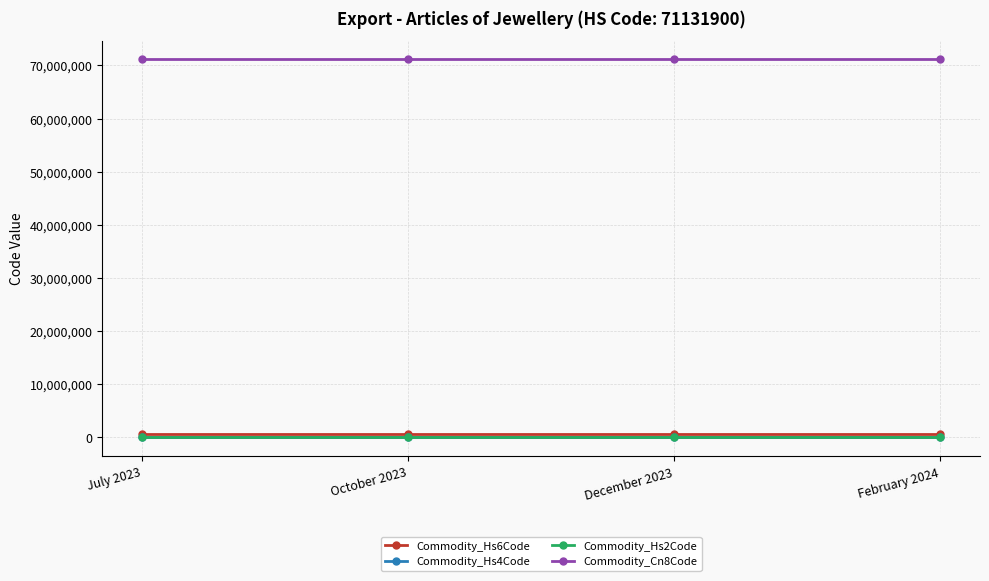

Reading left to right, transcribe all the data shown in this chart.

Commodity_Hs6Code: 711319	711319	711319	711319
Commodity_Hs4Code: 7113	7113	7113	7113
Commodity_Hs2Code: 71	71	71	71
Commodity_Cn8Code: 71131900	71131900	71131900	71131900